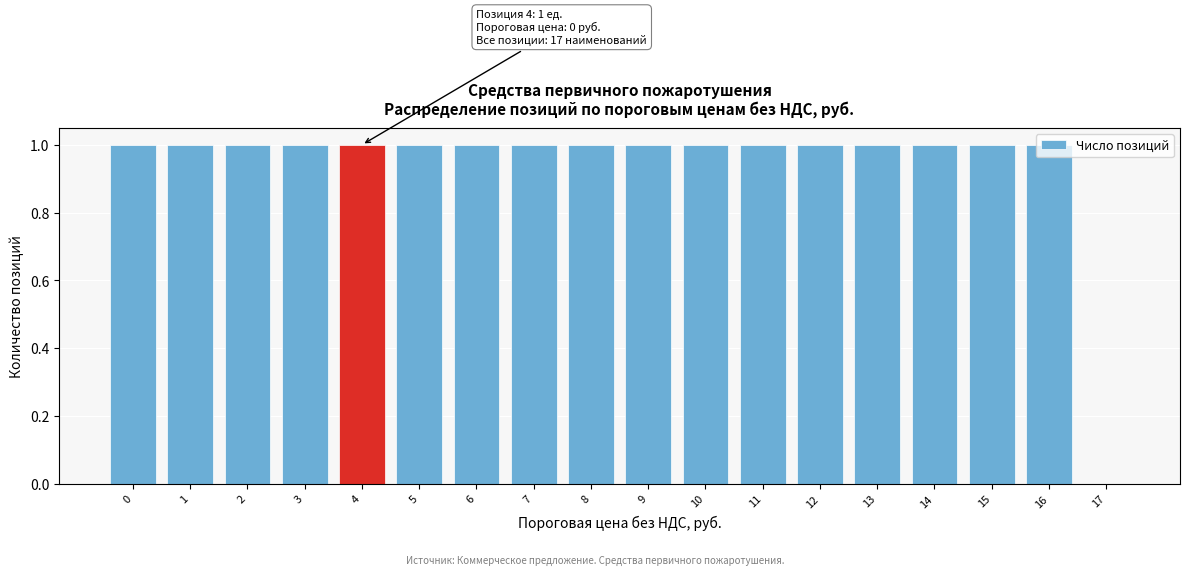

Approximately how many times larger is the value at 0 compared to 6?

1.0